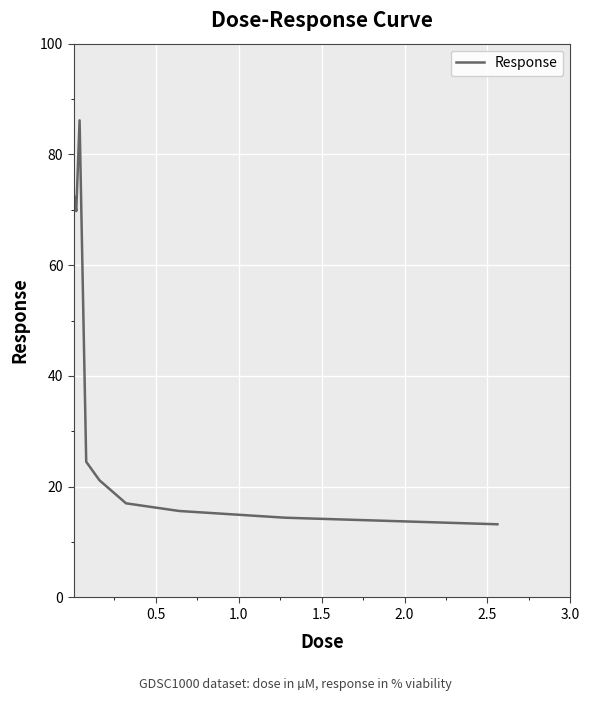

What is the maximum value shown in the chart?

86.2